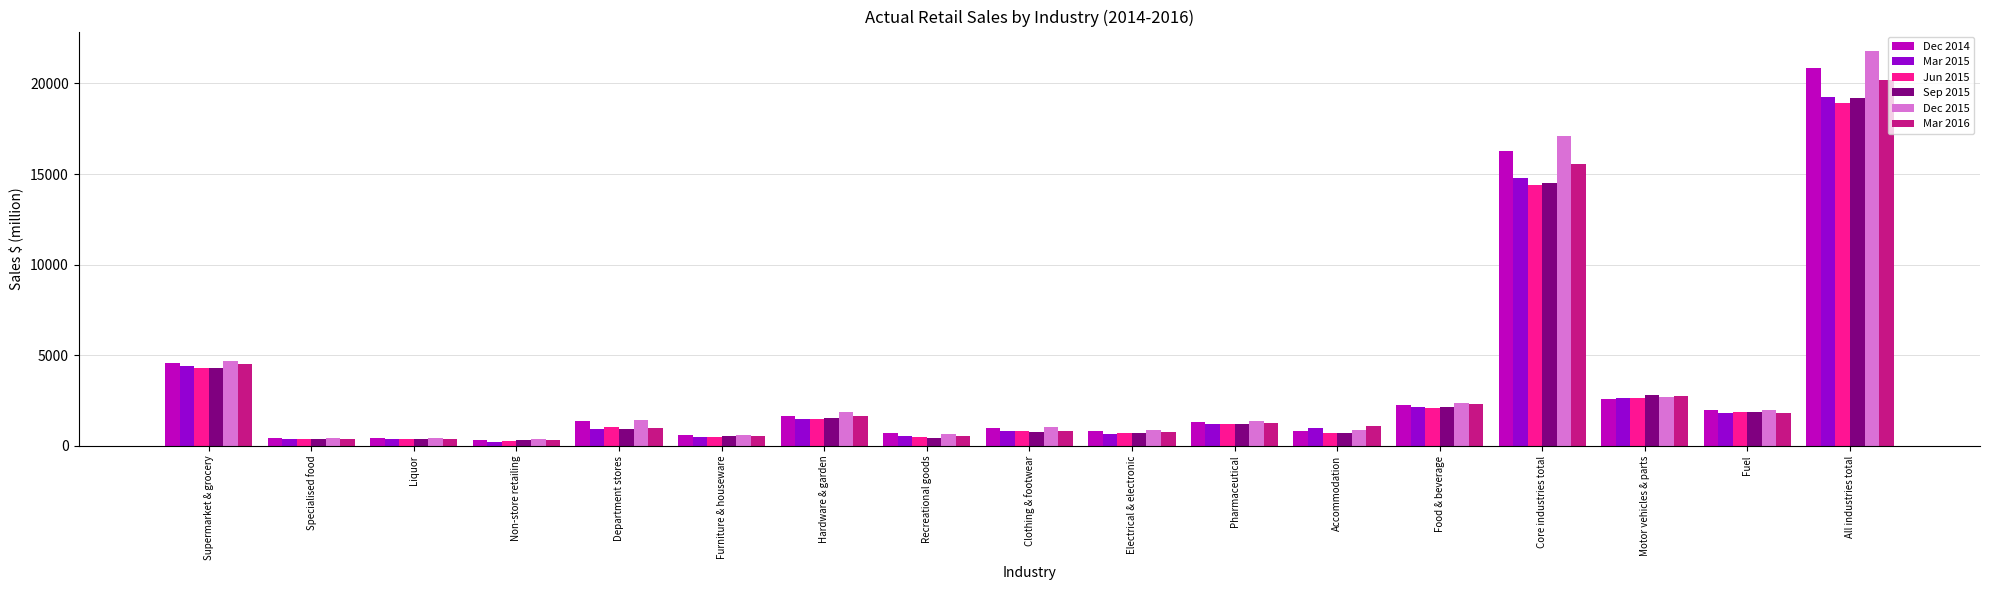

What is the maximum value shown in the chart?

21772